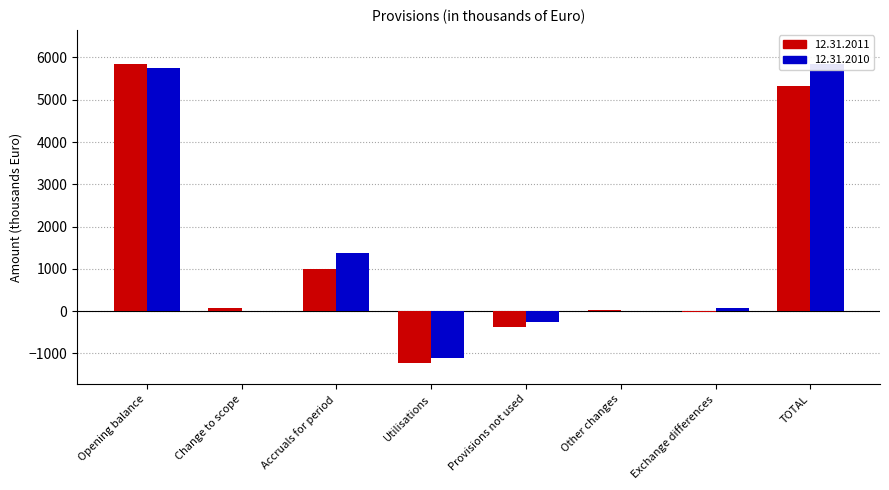

At which label does 12.31.2011 first exceed 65?

Opening balance